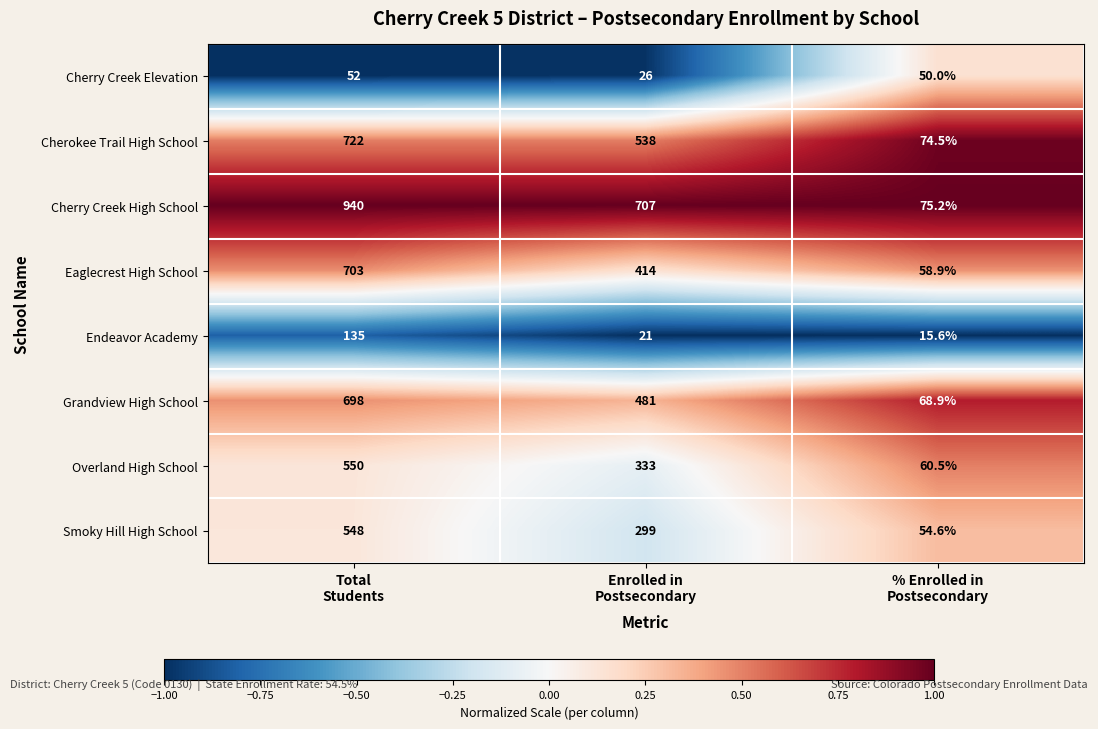

List the series in order of their peak value, lowest first.

Cherry Creek Elevation, Endeavor Academy, Smoky Hill High School, Overland High School, Grandview High School, Eaglecrest High School, Cherokee Trail High School, Cherry Creek High School